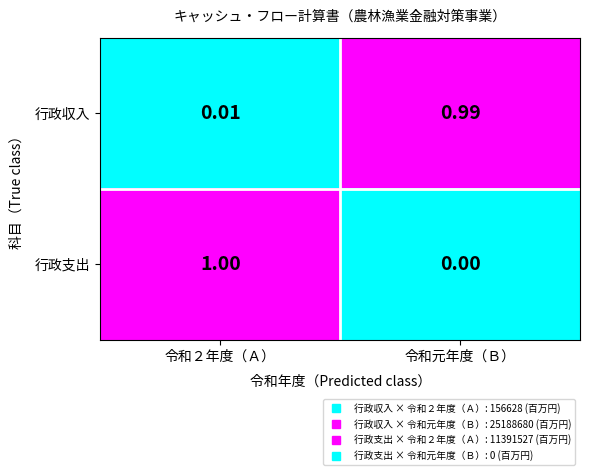

Is the value of 行政支出 at 令和２年度（Ａ） greater than the value of 行政収入 at 令和２年度（Ａ）?

Yes